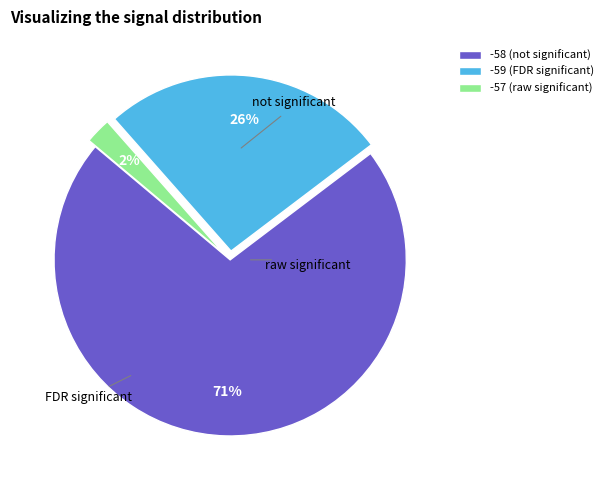

Count the number of slices in the pie.

3